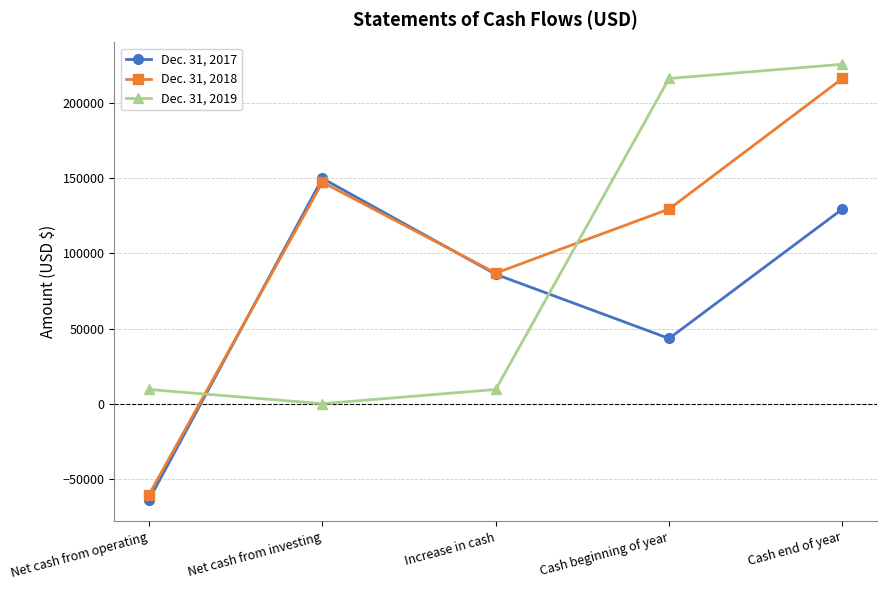

List the series in order of their overall mean, highest first.

Dec. 31, 2018, Dec. 31, 2019, Dec. 31, 2017